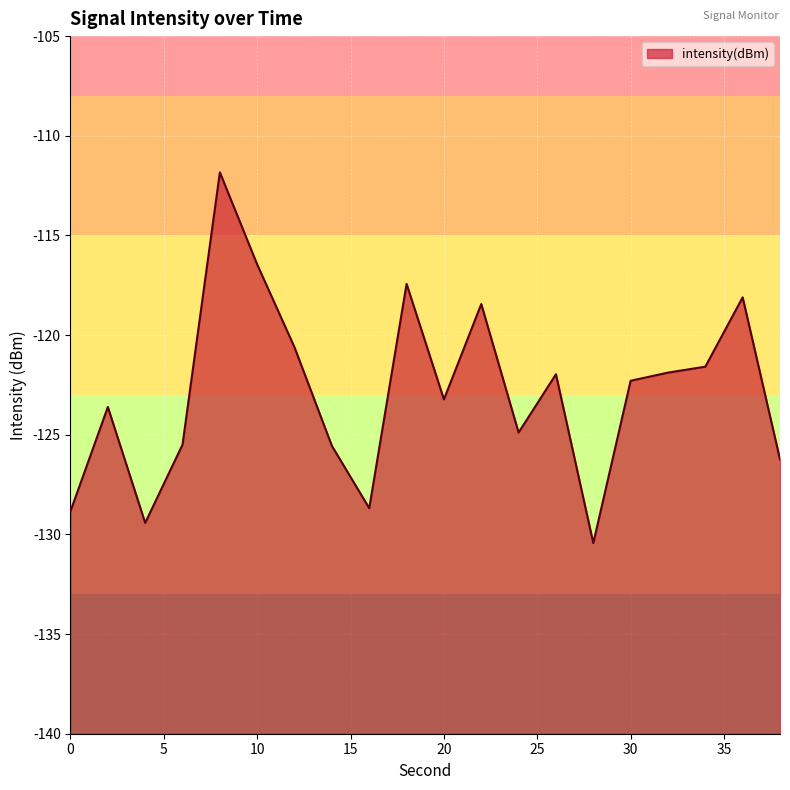

Rank the categories by value from lowest to highest.

28, 4, 0, 16, 38, 14, 6, 24, 2, 20, 30, 26, 32, 34, 12, 22, 36, 18, 10, 8